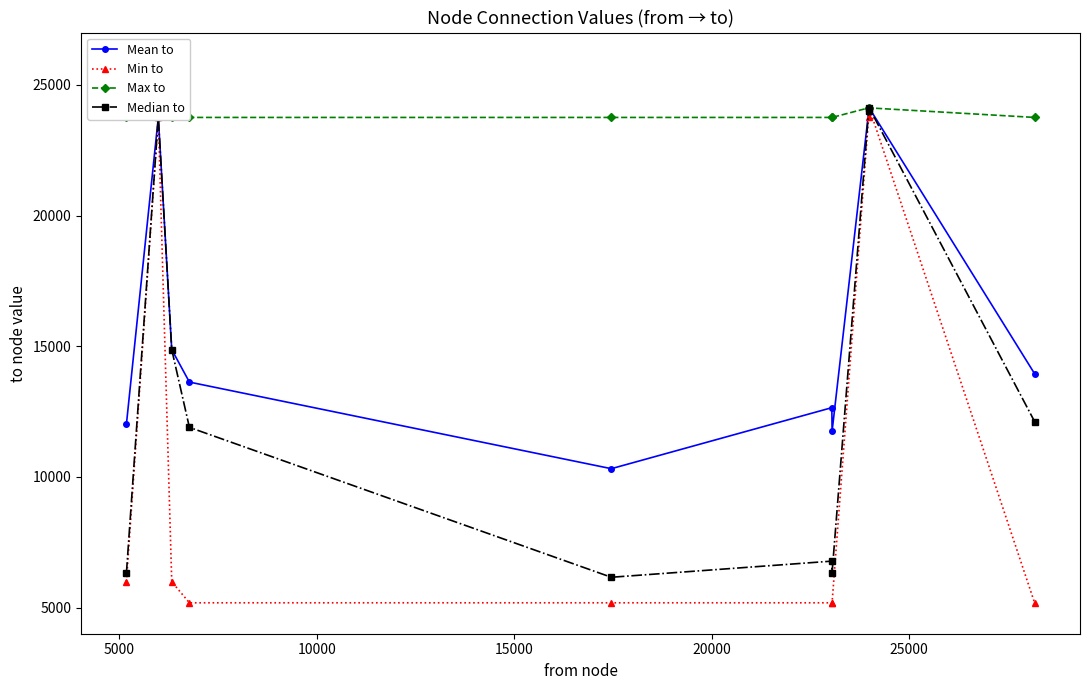

What is the sum of all Max to values?

238250.0